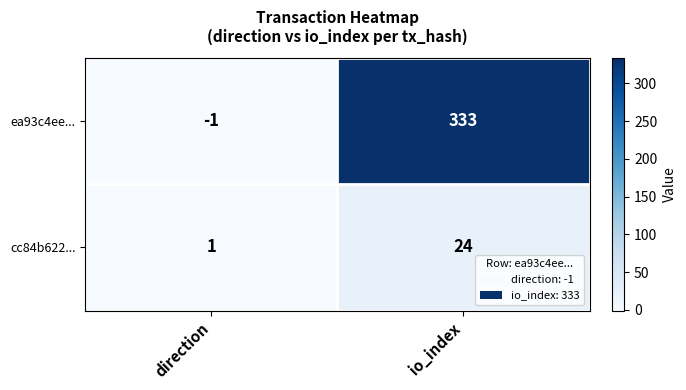

What is the difference between the maximum and minimum values in the cc84b622... series?

23